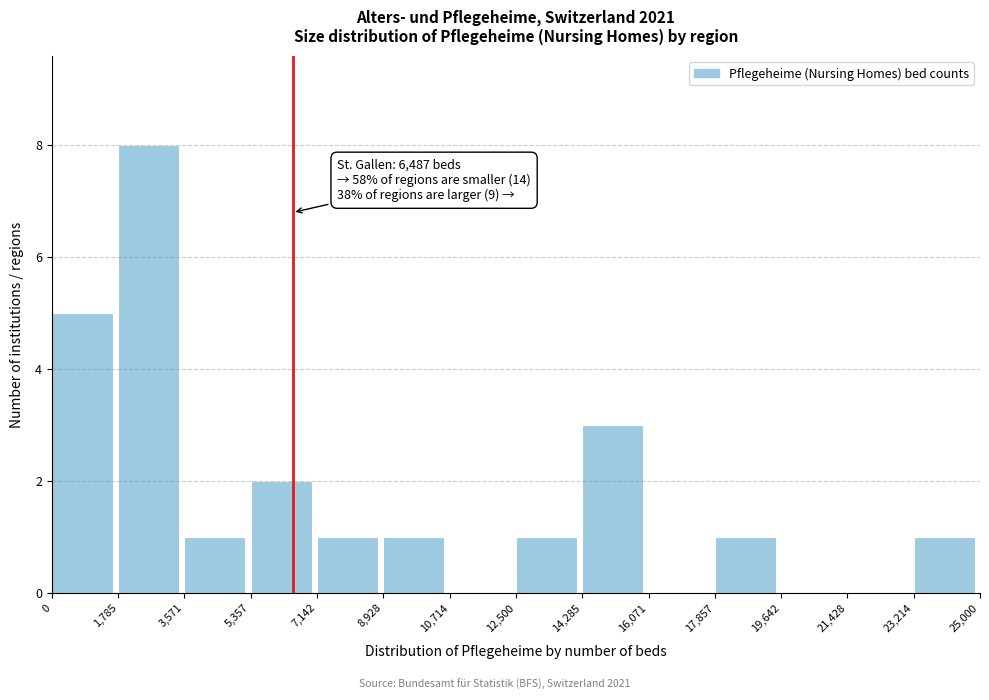

Over which range of the x-axis is the bar tallest?

1,785 to 3,571